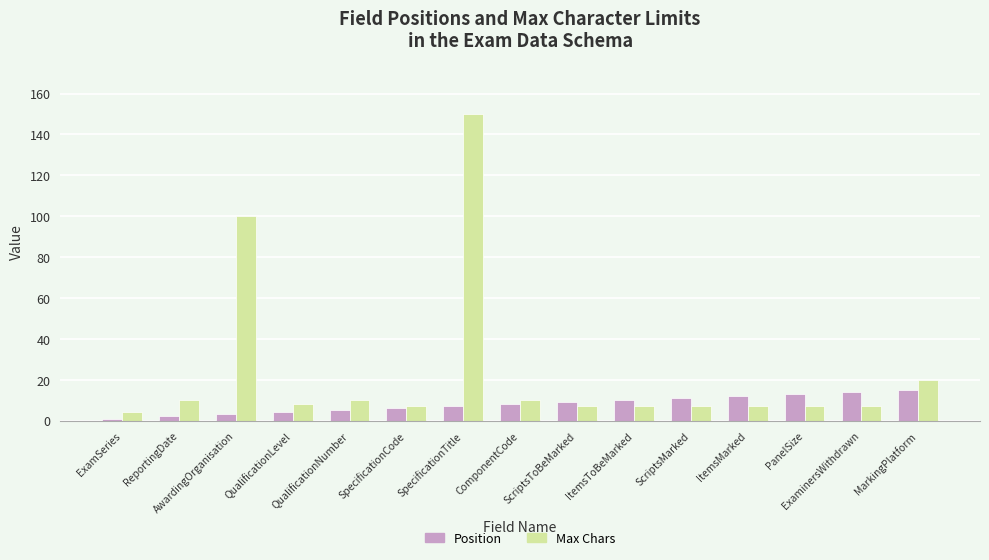

Are the bars grouped side by side (vs. stacked)?

Yes